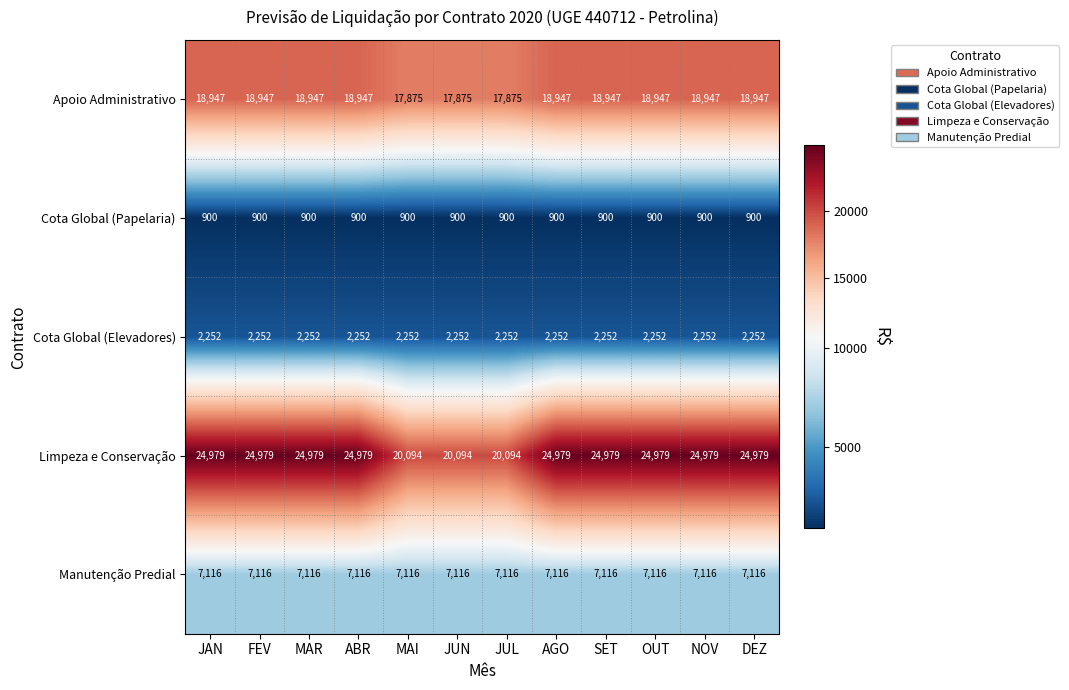

What is the greatest value displayed?

24979